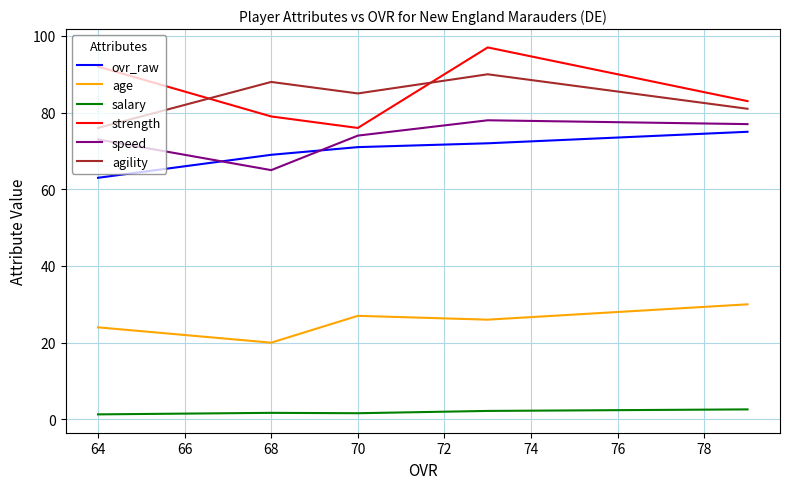

Is this an area chart (filled region under the line)?

No